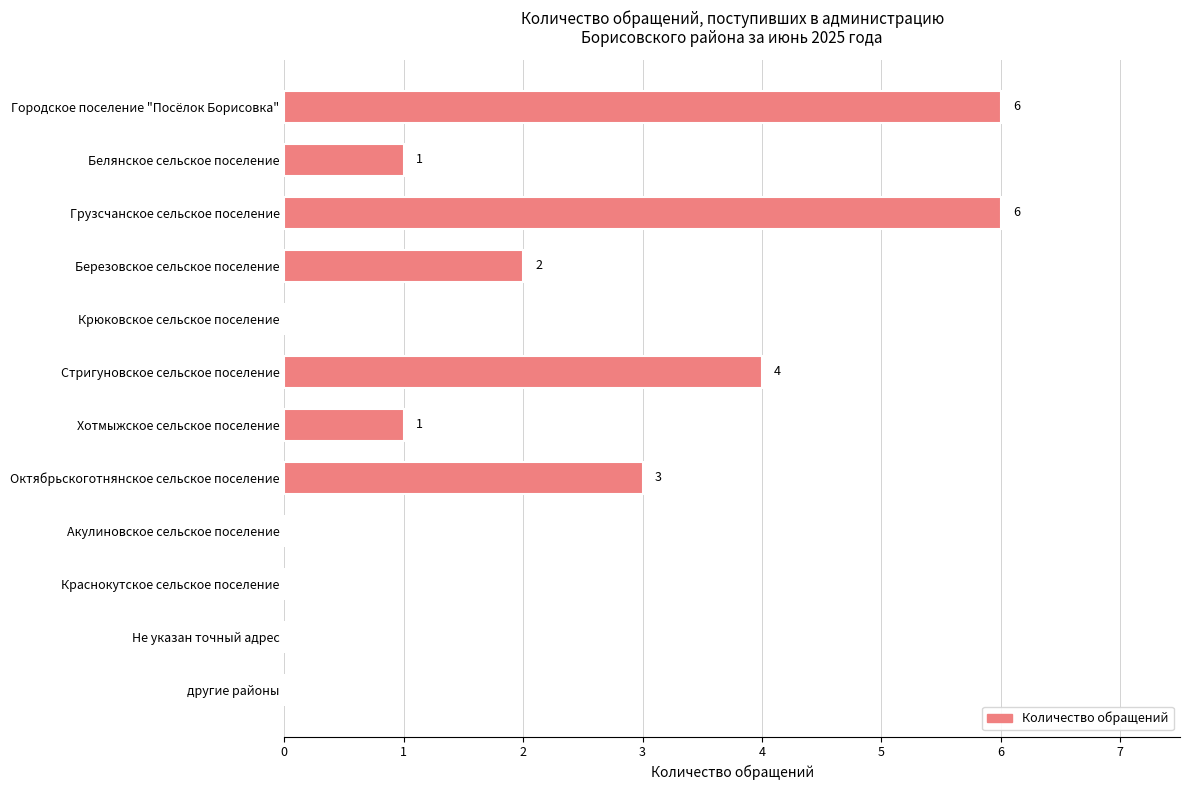

Reading top to bottom, what are all the values shown in this chart?

Городское поселение "Посёлок Борисовка"=6	Белянское сельское поселение=1	Грузсчанское сельское поселение=6	Березовское сельское поселение=2	Крюковское сельское поселение=0	Стригуновское сельское поселение=4	Хотмыжское сельское поселение=1	Октябрьскоготнянское сельское поселение=3	Акулиновское сельское поселение=0	Краснокутское сельское поселение=0	Не указан точный адрес=0	другие районы=0